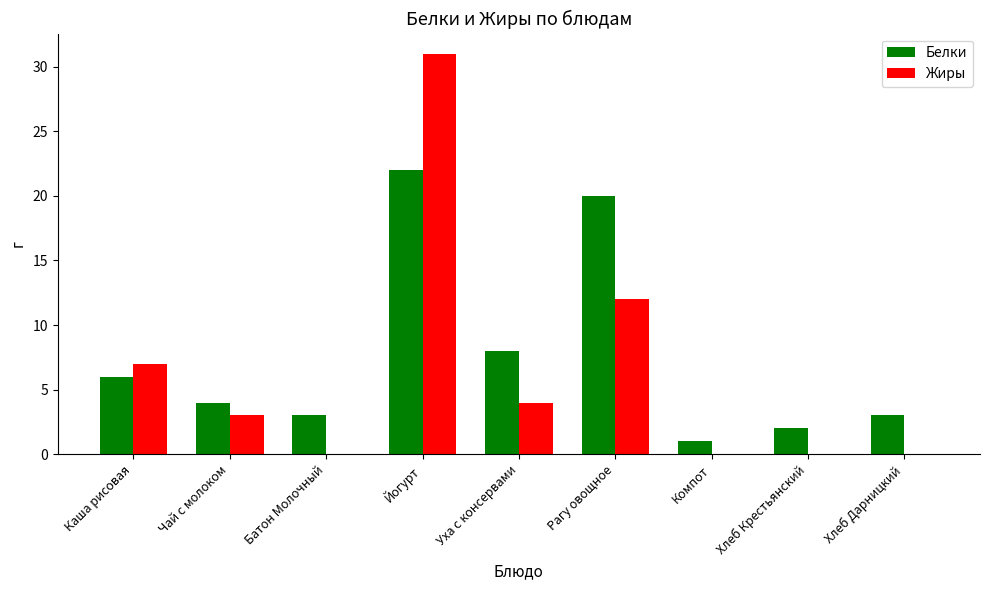

Which series has the largest range (max minus min)?

Жиры